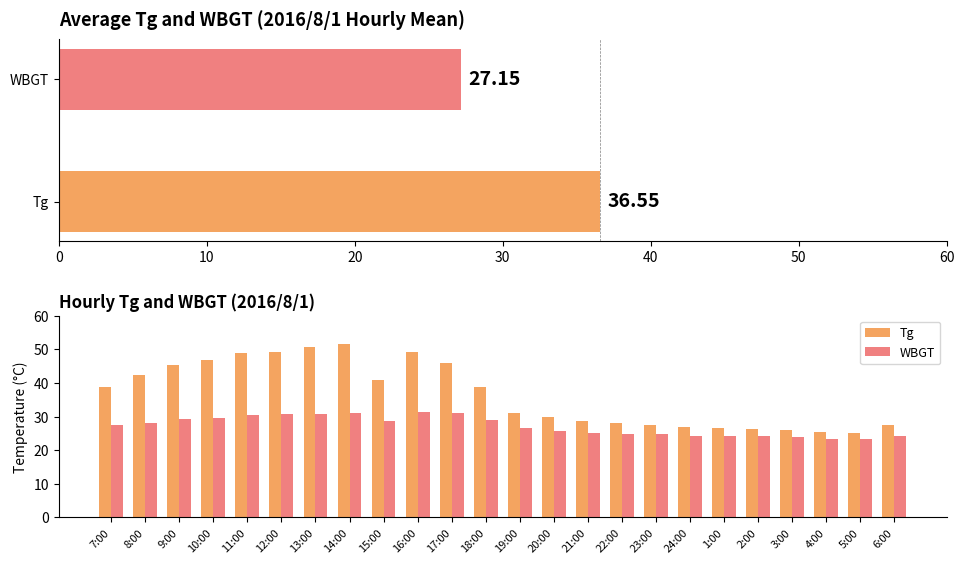

Rank the series by their average value, from highest to lowest.

Tg, WBGT